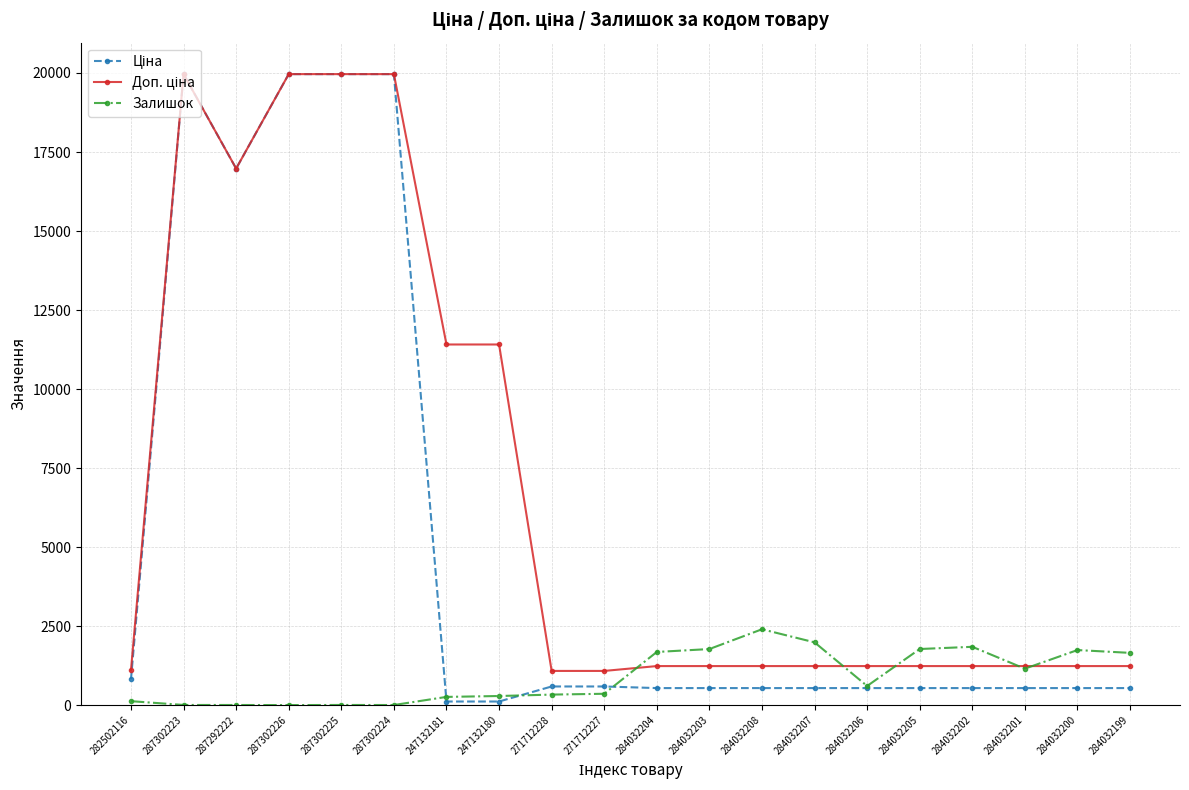

True or false: Залишок has more than 2 points higher than both neighbors.

True